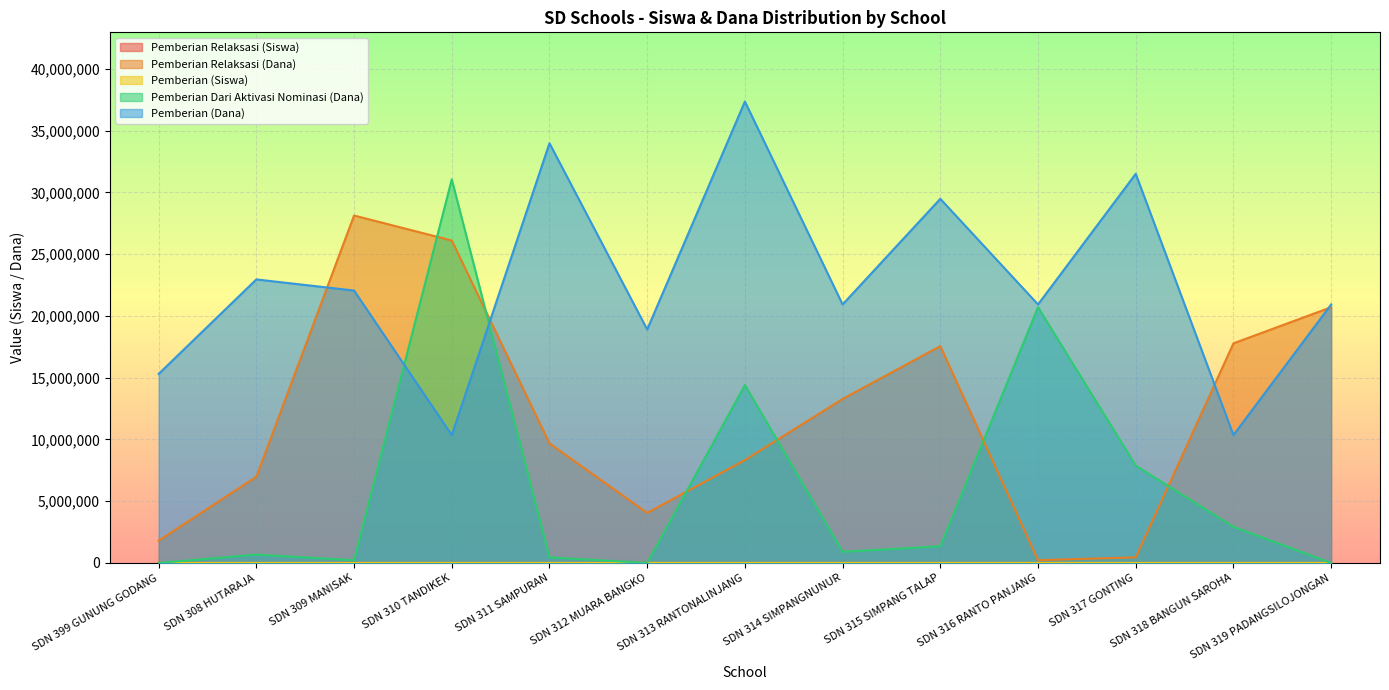

What is the minimum value for Pemberian (Siswa)?

25